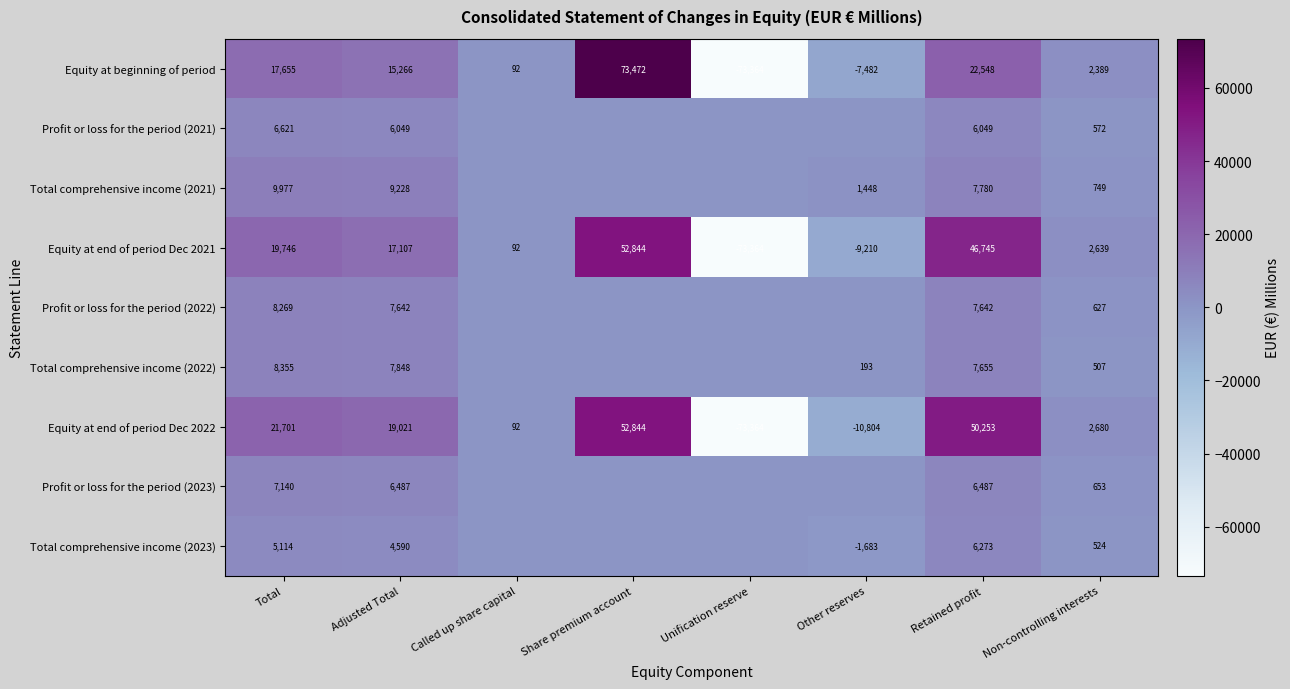

At which label does Equity at end of period Dec 2022 reach its peak?

Share premium account